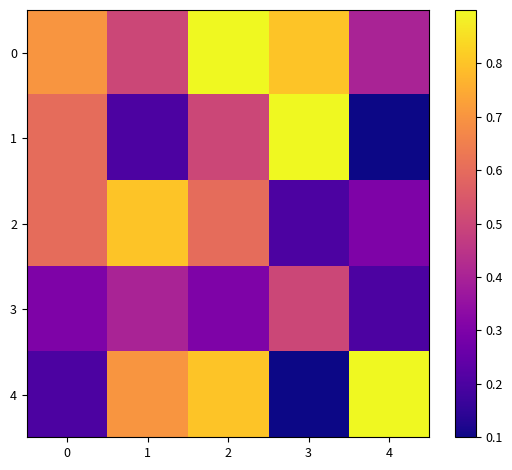

Which has a higher value, 2 or 0?

2